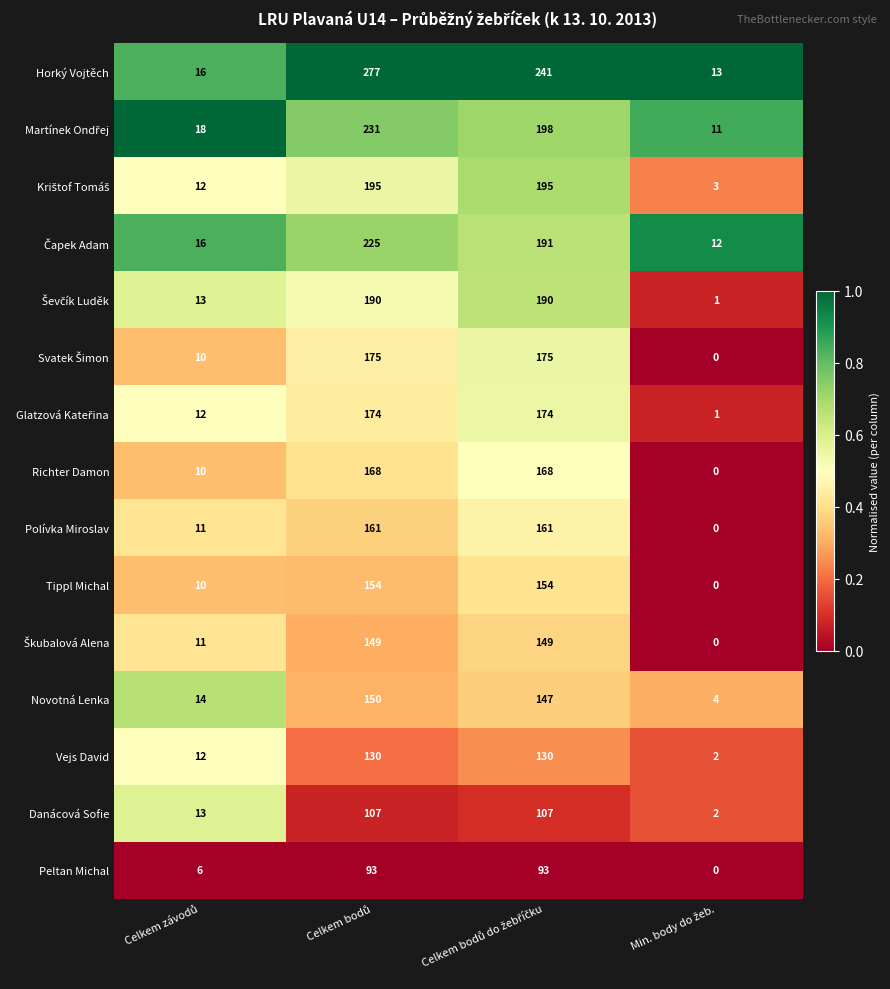

What is the greatest value displayed?

277